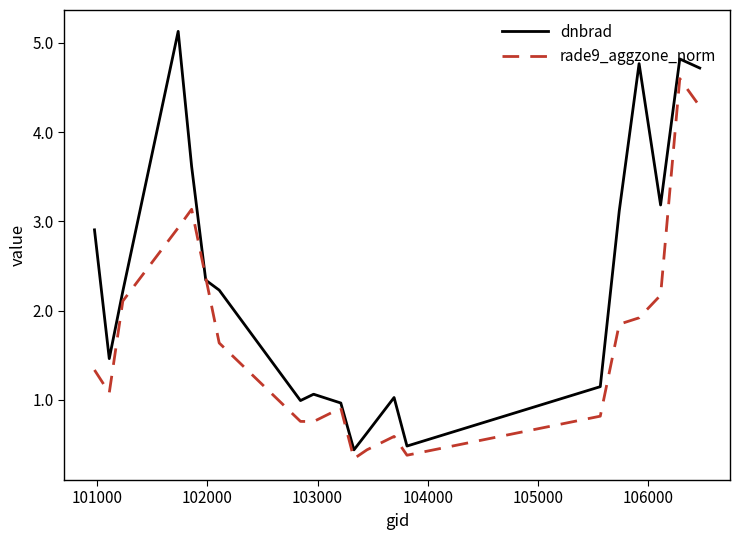

What is the maximum value for dnbrad?

5.1